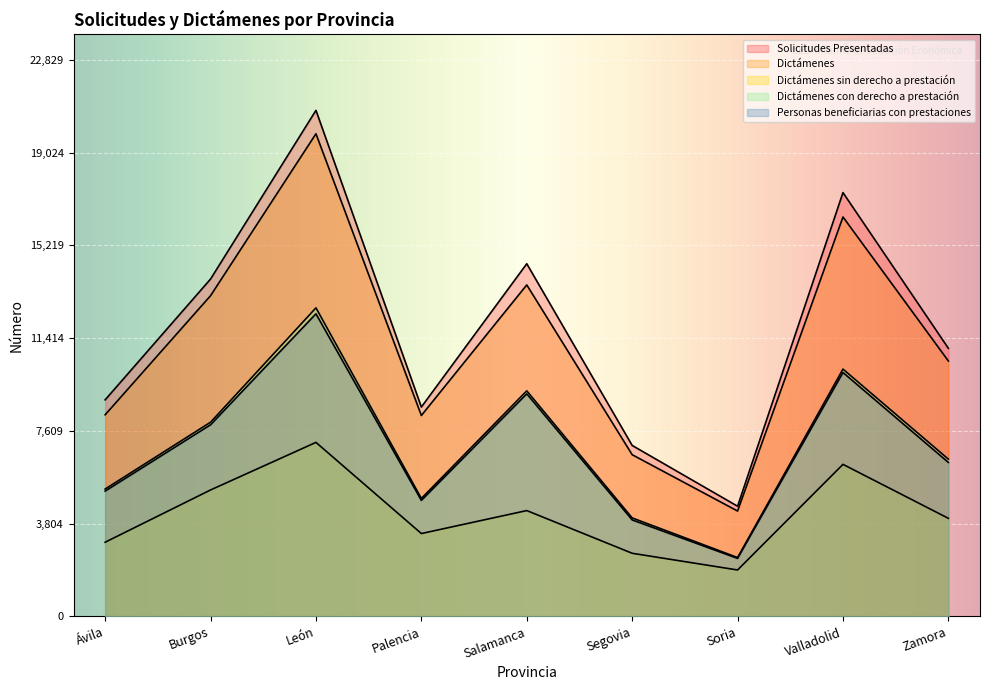

At which label is Personas beneficiarias con prestaciones closest to 7397?

Burgos